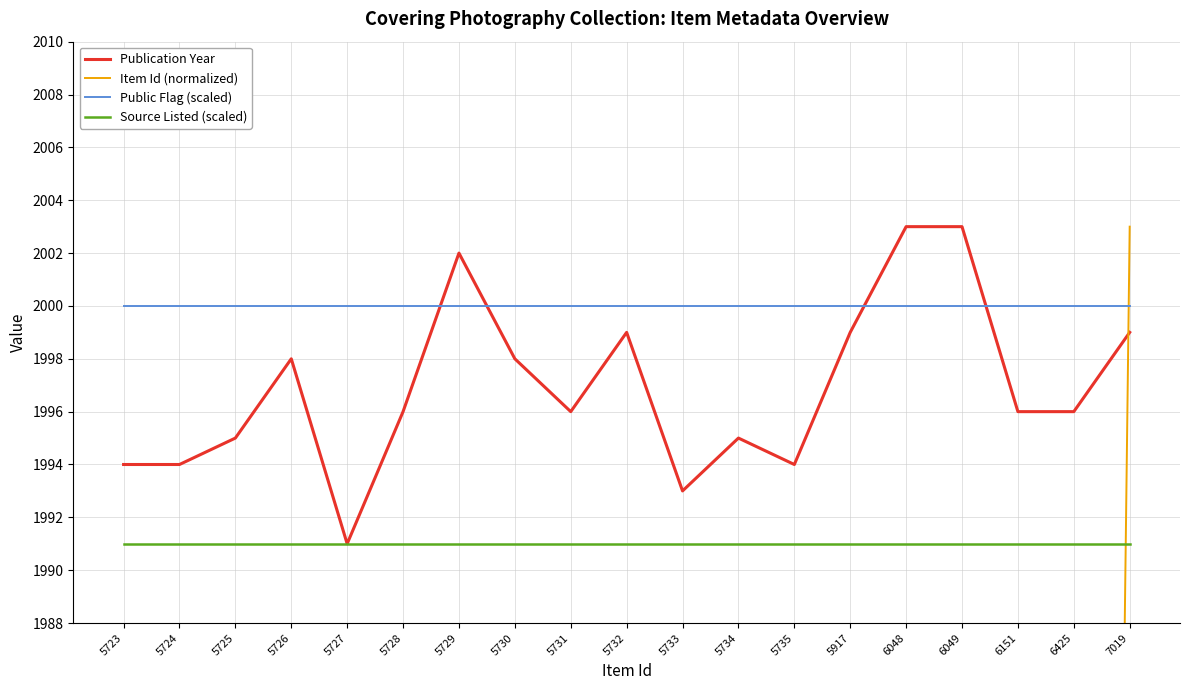

How many lines are shown in the chart?

4